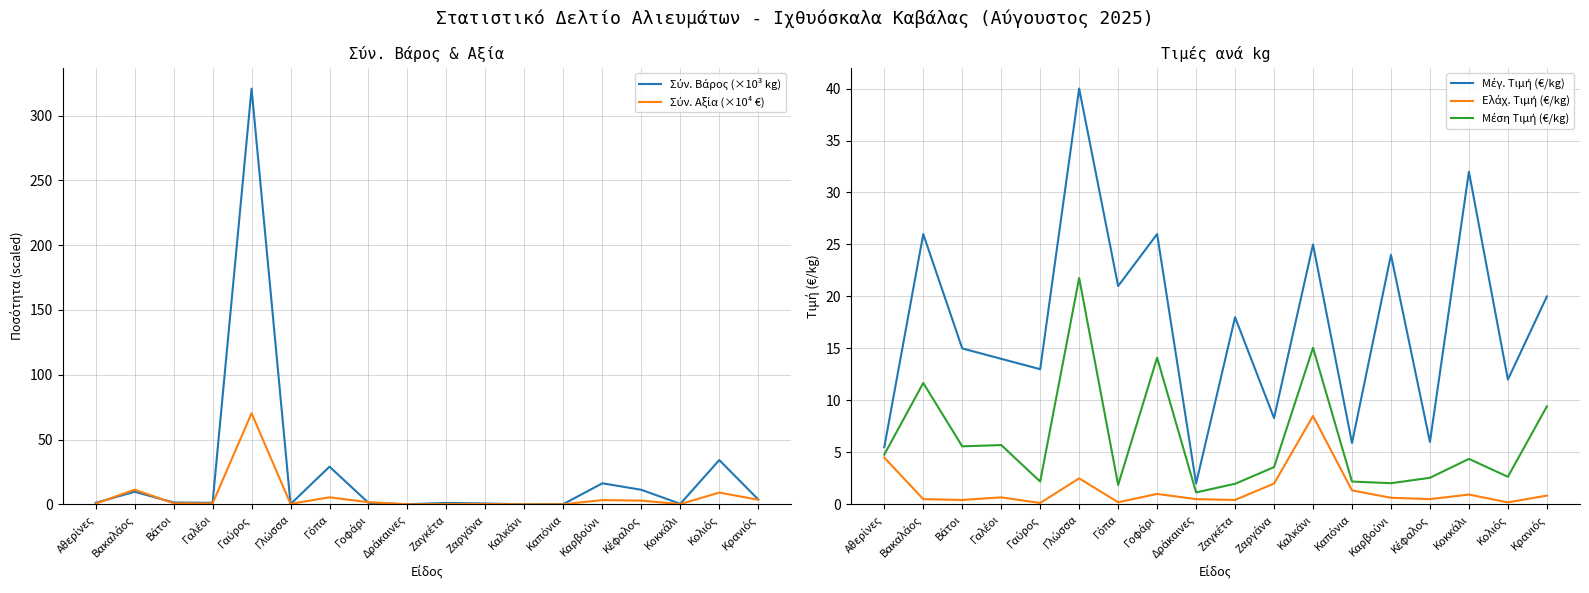

What is the value of the Σύν. Αξία (×10⁴ €) point at the 11th from the left?

0.2